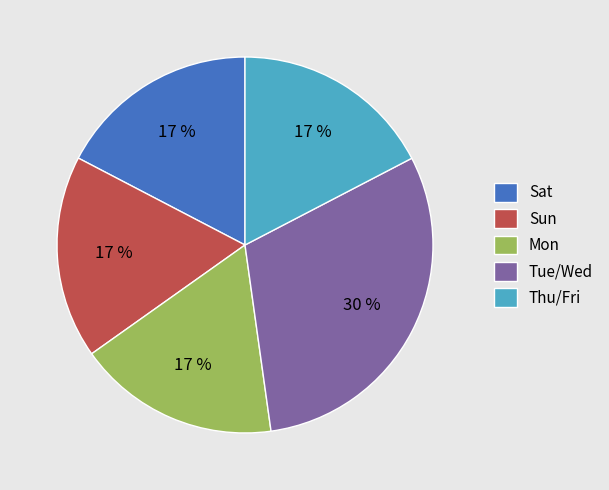

To the nearest percent, what percentage of the pie is Sun?

17%